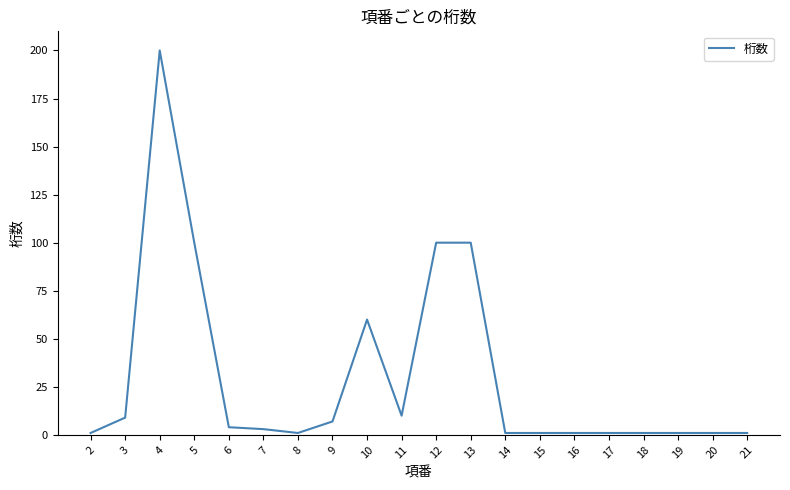

What is the difference between the maximum and minimum values?

199